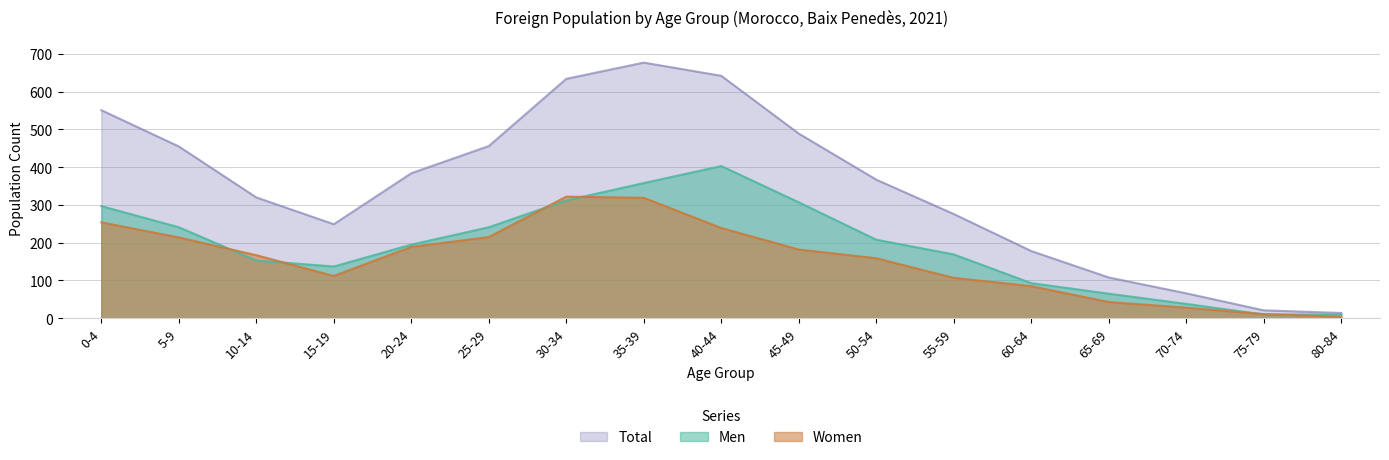

How many data points in Men are above 195?

8